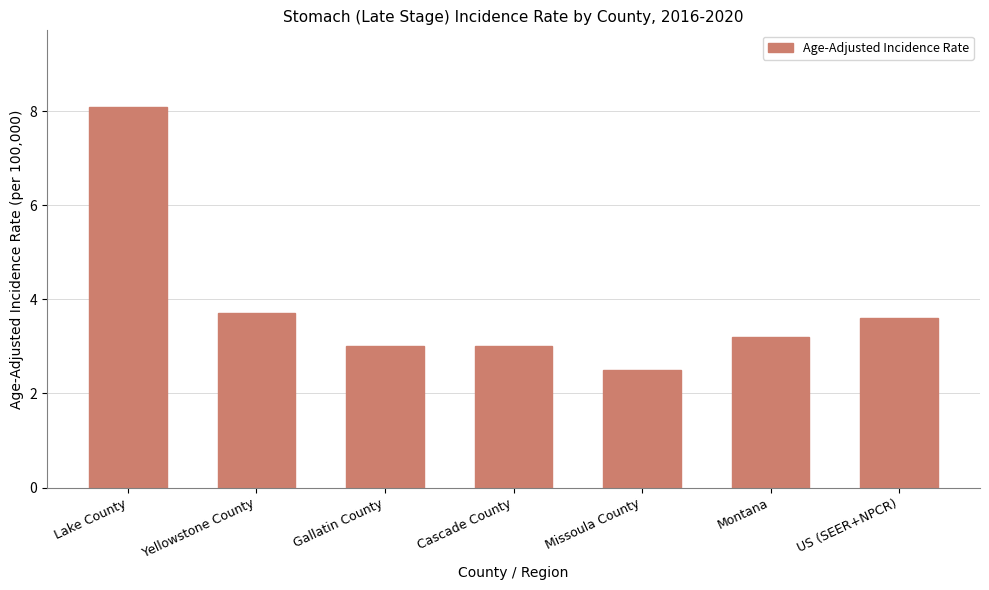

What is the smallest value displayed?

2.5